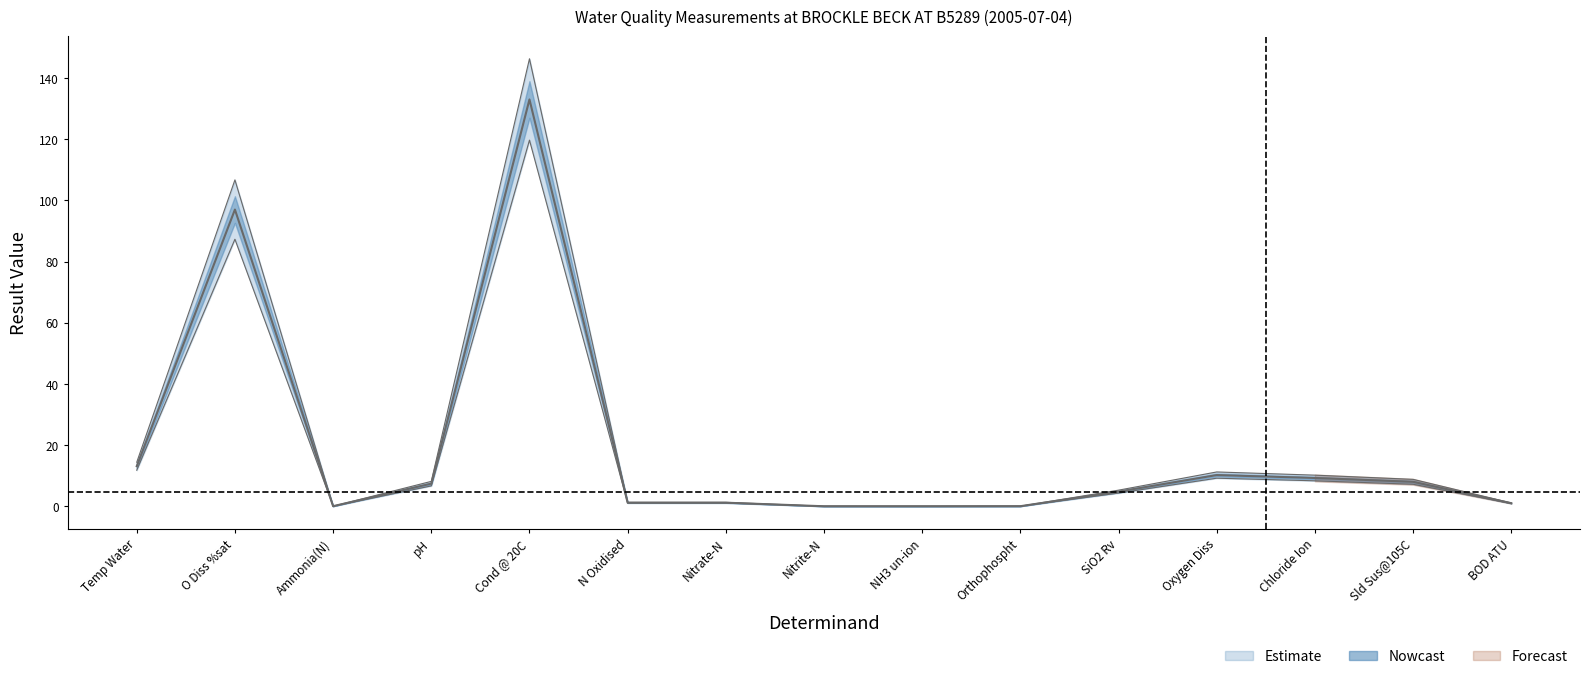

Reading left to right, what are all the values shown in this chart?

result: Temp Water=13.1	O Diss %sat=97.0	Ammonia(N)=0.0	pH=7.4	Cond @ 20C=133.0	N Oxidised=1.2	Nitrate-N=1.2	Nitrite-N=0.0	NH3 un-ion=0.0	Orthophospht=0.0	SiO2 Rv=4.8	Oxygen Diss=10.2	Chloride Ion=9.2	Sld Sus@105C=8.0	BOD ATU=1.0
result_upper: Temp Water=14.4	O Diss %sat=106.7	Ammonia(N)=0.0	pH=8.1	Cond @ 20C=146.3	N Oxidised=1.3	Nitrate-N=1.3	Nitrite-N=0.0	NH3 un-ion=0.0	Orthophospht=0.0	SiO2 Rv=5.3	Oxygen Diss=11.2	Chloride Ion=10.2	Sld Sus@105C=8.8	BOD ATU=1.1
result_lower: Temp Water=11.8	O Diss %sat=87.3	Ammonia(N)=0.0	pH=6.7	Cond @ 20C=119.7	N Oxidised=1.1	Nitrate-N=1.1	Nitrite-N=0.0	NH3 un-ion=0.0	Orthophospht=0.0	SiO2 Rv=4.3	Oxygen Diss=9.2	Chloride Ion=8.3	Sld Sus@105C=7.2	BOD ATU=0.9